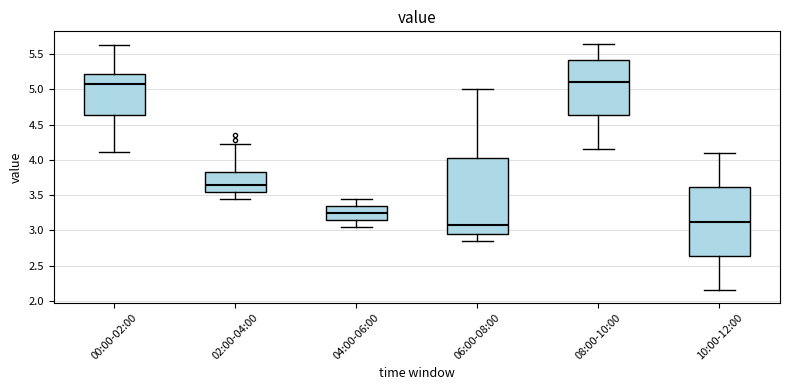

Reading left to right, read every box against the y-axis: the position of its median line, the range the box covers, and the ends of its whiskers. The values are not printed on the chart, so give them approximately, as read against the axis.

00:00-02:00: median 5.10, box 4.65 to 5.20, whiskers 4.10 to 5.65
02:00-04:00: median 3.65, box 3.55 to 3.85, whiskers 3.45 to 4.20
04:00-06:00: median 3.25, box 3.15 to 3.35, whiskers 3.05 to 3.45
06:00-08:00: median 3.05, box 2.95 to 4.05, whiskers 2.85 to 5.00
08:00-10:00: median 5.10, box 4.65 to 5.40, whiskers 4.15 to 5.65
10:00-12:00: median 3.15, box 2.65 to 3.60, whiskers 2.15 to 4.10